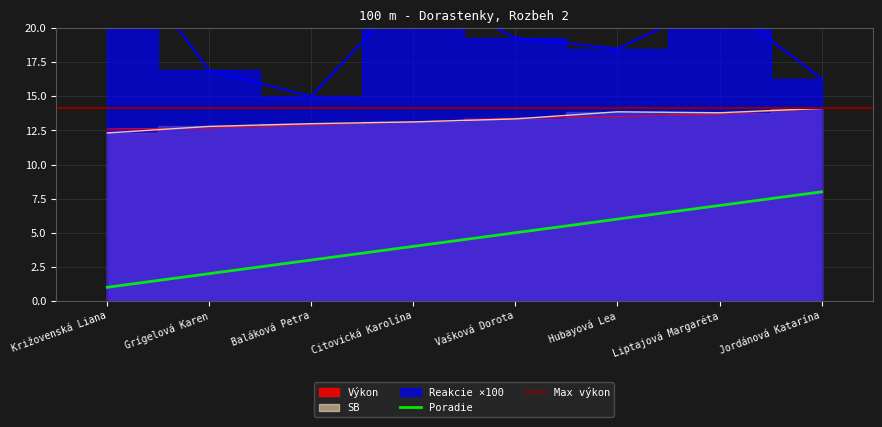

True or false: Výkon has more than 1 points higher than both neighbors.

False